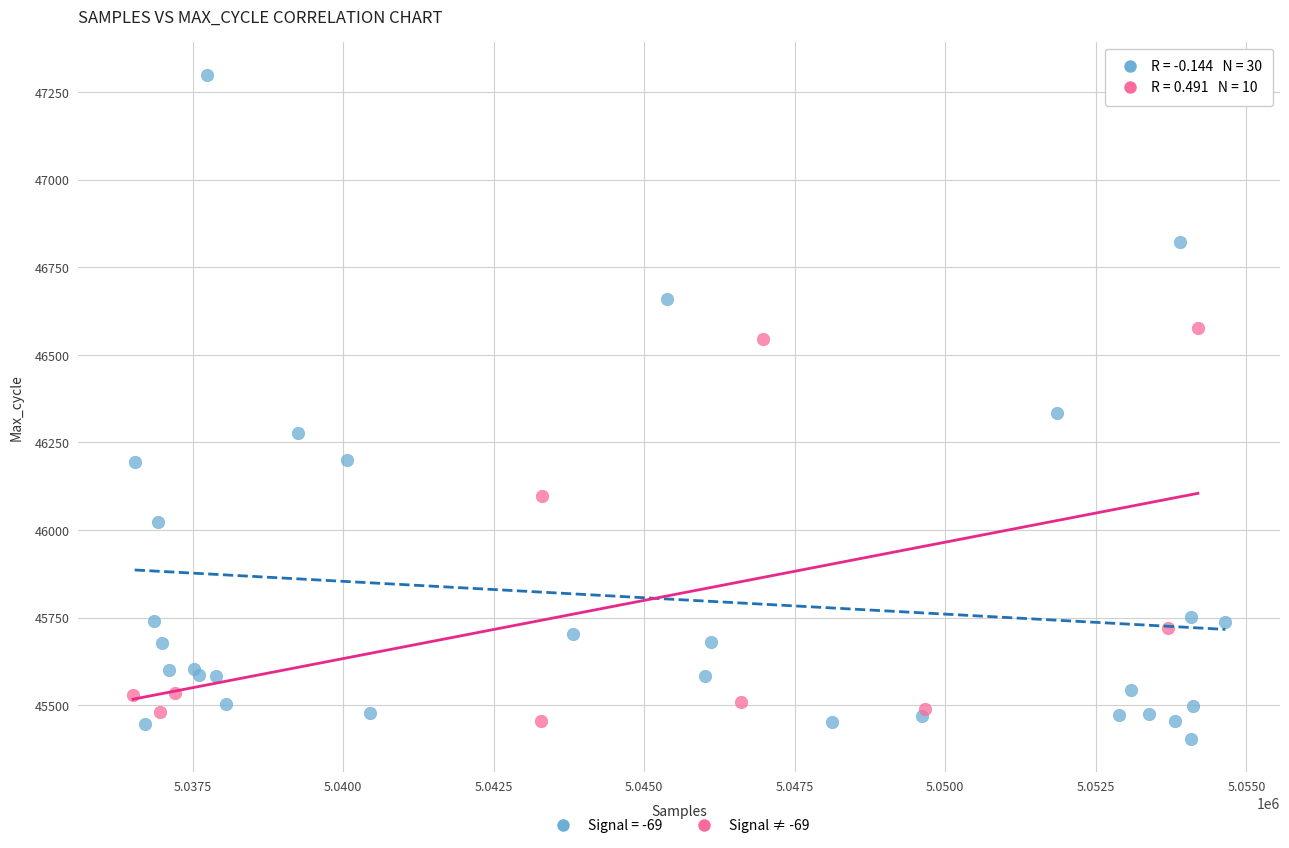

Which series has the largest Y range (max minus min)?

Signal = -69